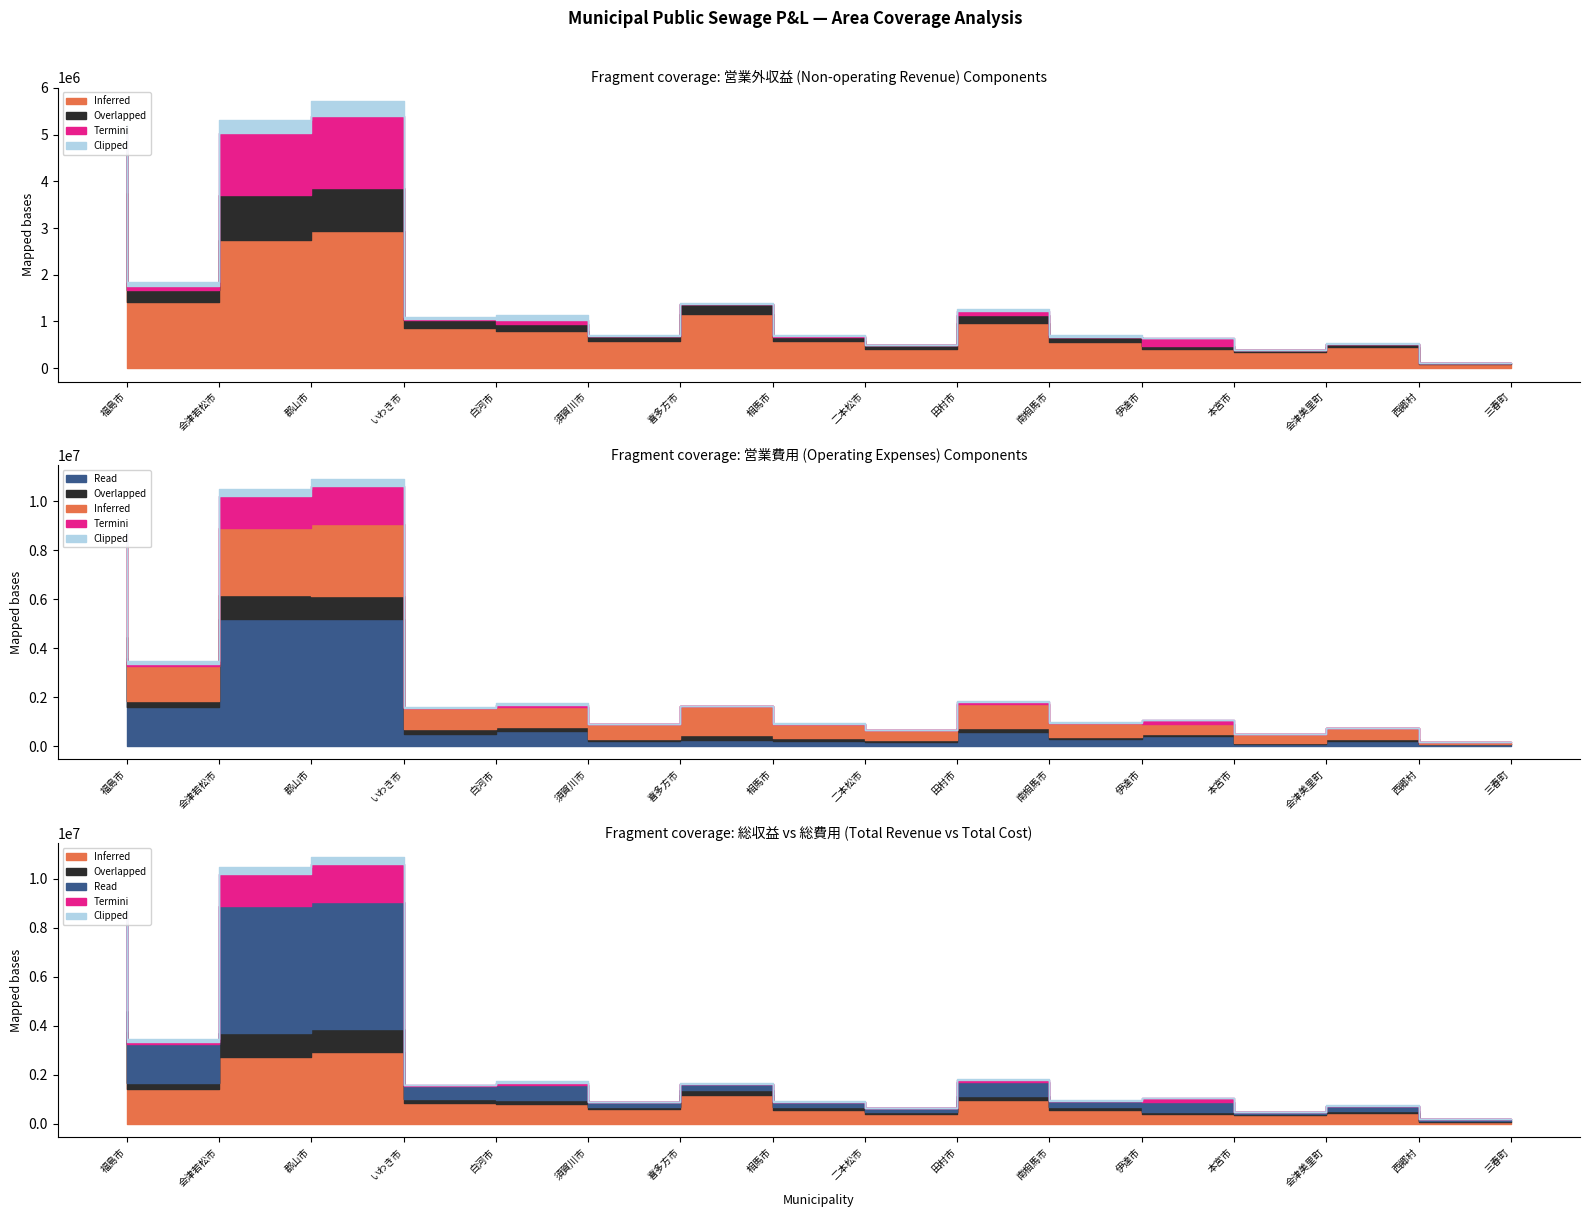

Is it true that Overlapped equals 269770 at 南相馬市?

False